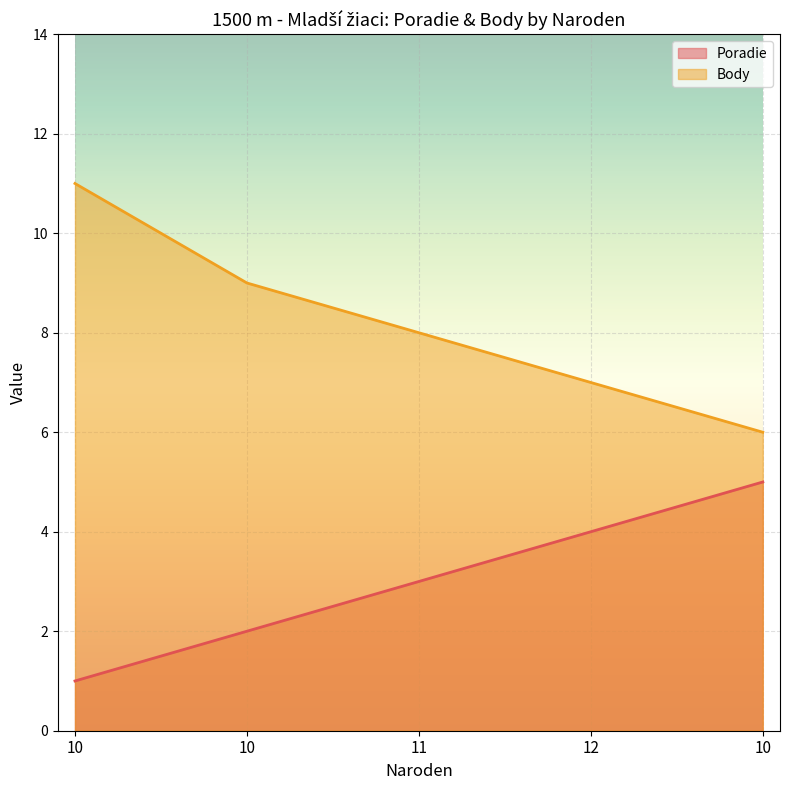

Which category has the highest value across all series?

10